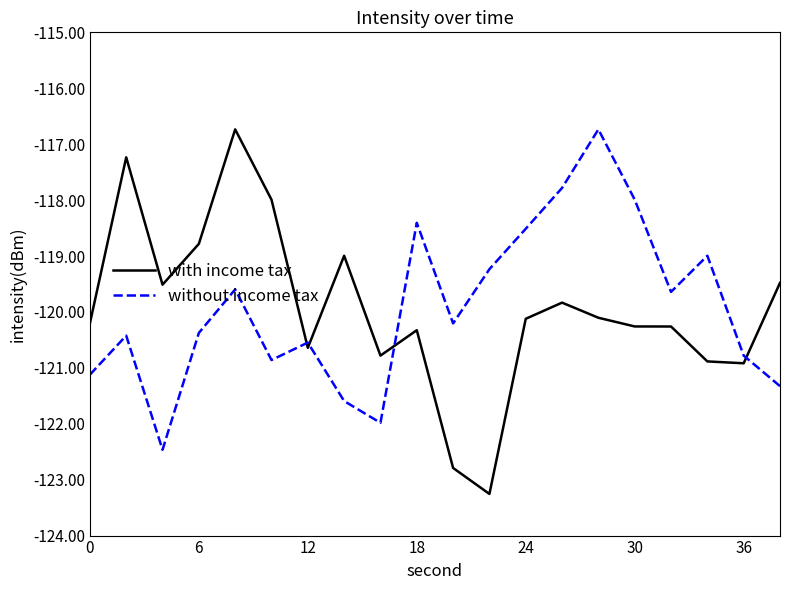

True or false: without income tax and with income tax intersect in this chart.

True